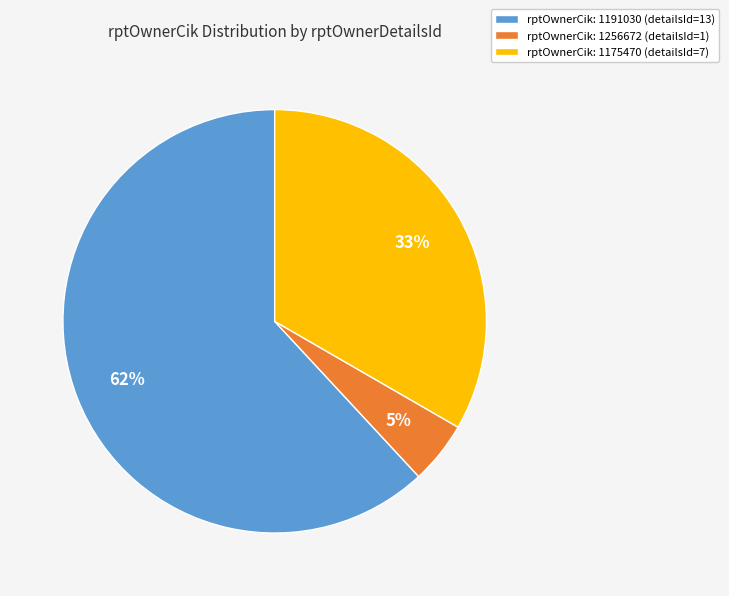

Between rptOwnerCik: 1175470 (detailsId=7) and rptOwnerCik: 1256672 (detailsId=1), which is larger?

rptOwnerCik: 1175470 (detailsId=7)